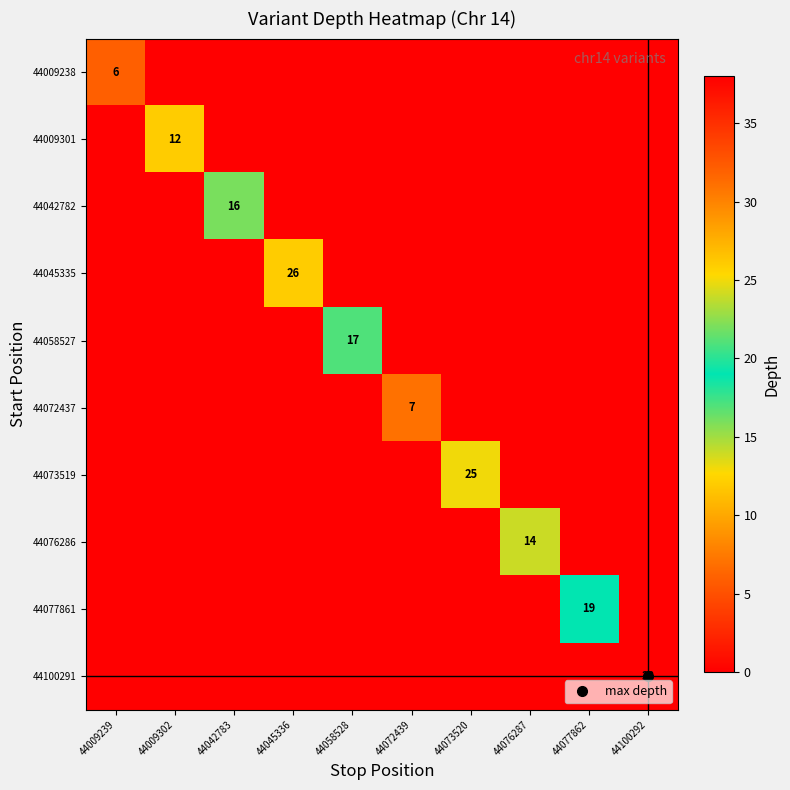

Which category has the lowest value in the 44058527 series?

44009239